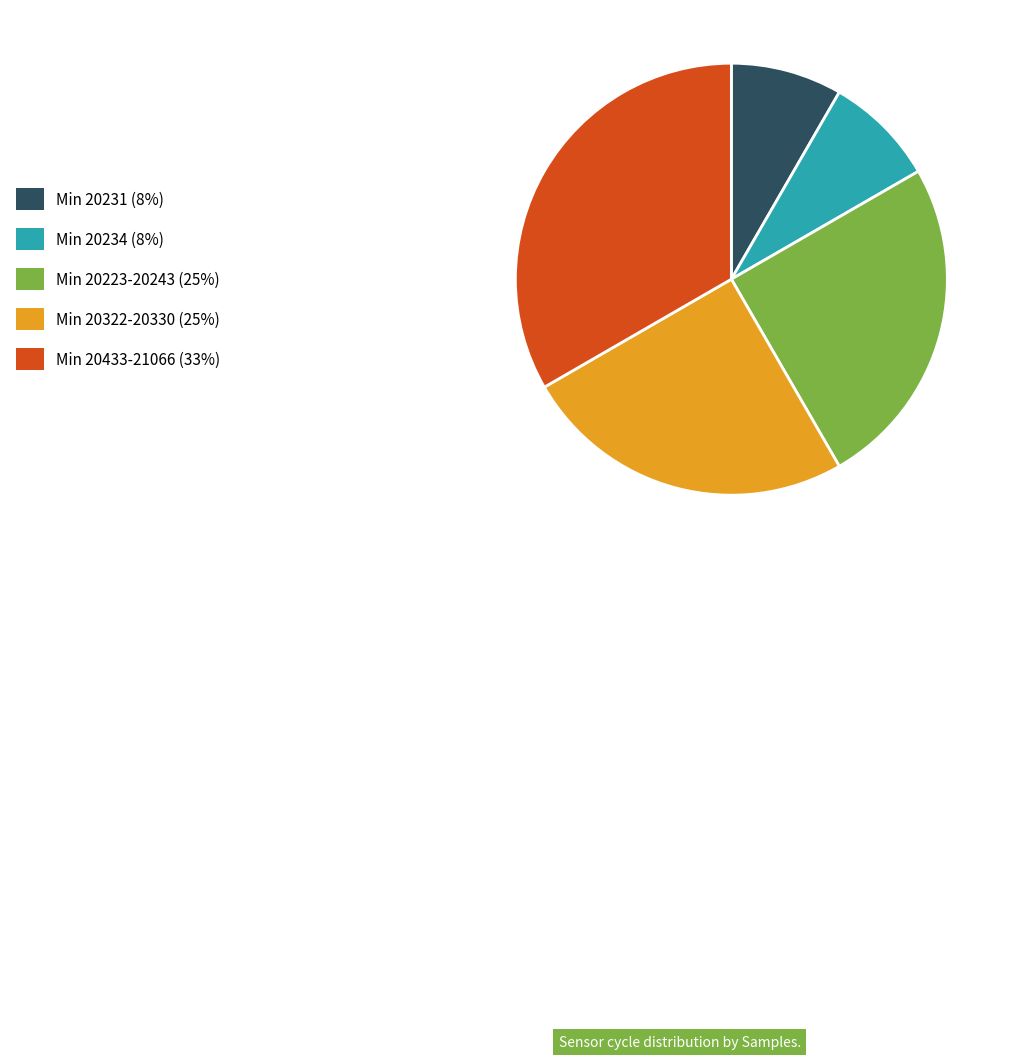

Is there any slice that represents more than half of the pie?

No